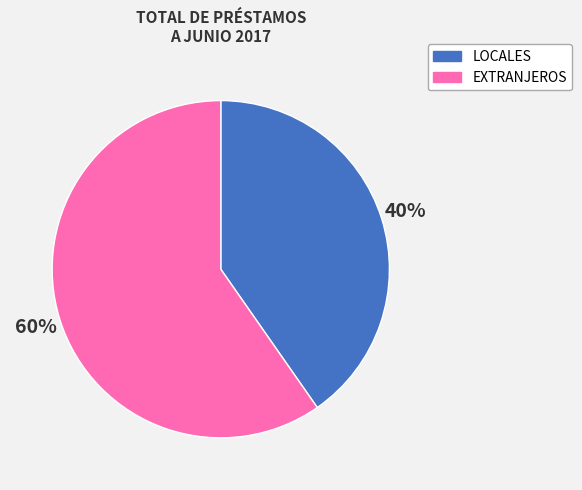

Approximately how many times larger is the value at LOCALES compared to EXTRANJEROS?

0.7